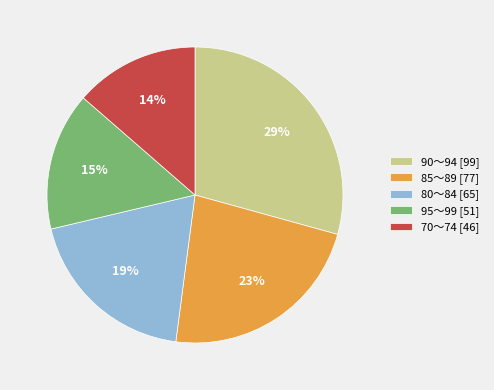

Rank the categories by value from highest to lowest.

90～94 [99], 85～89 [77], 80～84 [65], 95～99 [51], 70～74 [46]